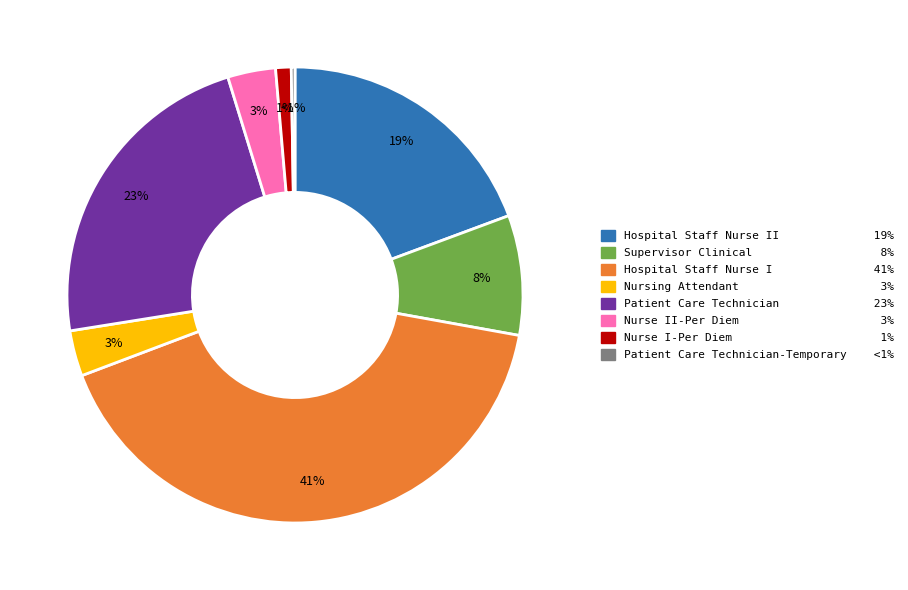

How many slices are in this pie chart?

8